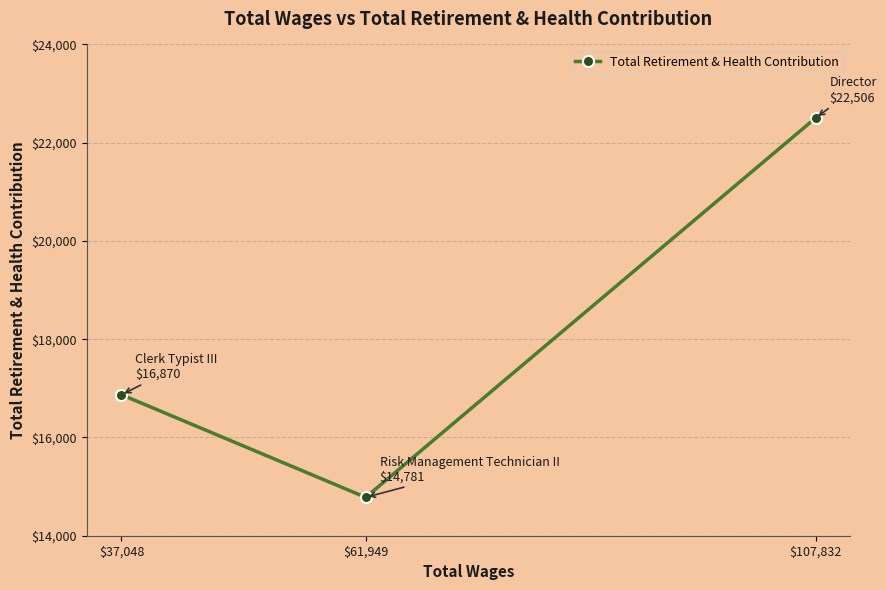

What is the sum of the values at $61,949 and $107,832?

37287